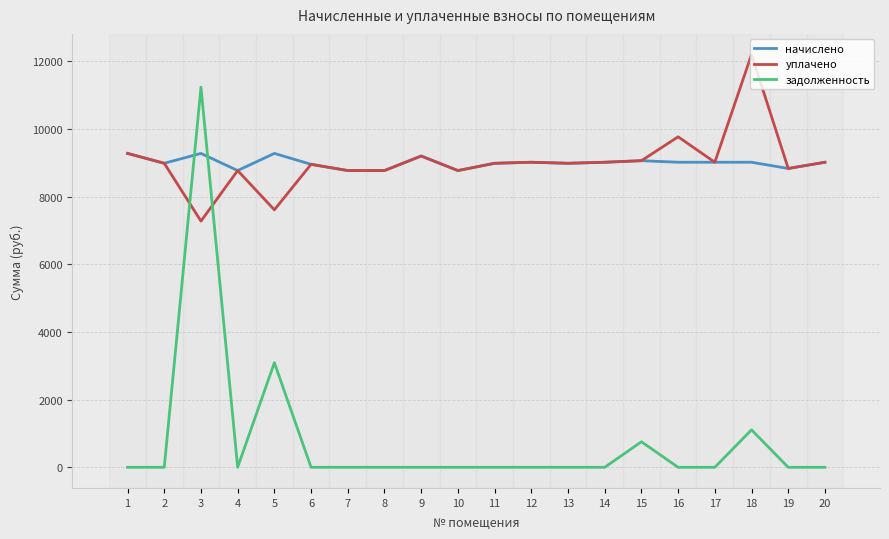

Between which two adjacent categories do задолженность and начислено first intersect?

2 and 3